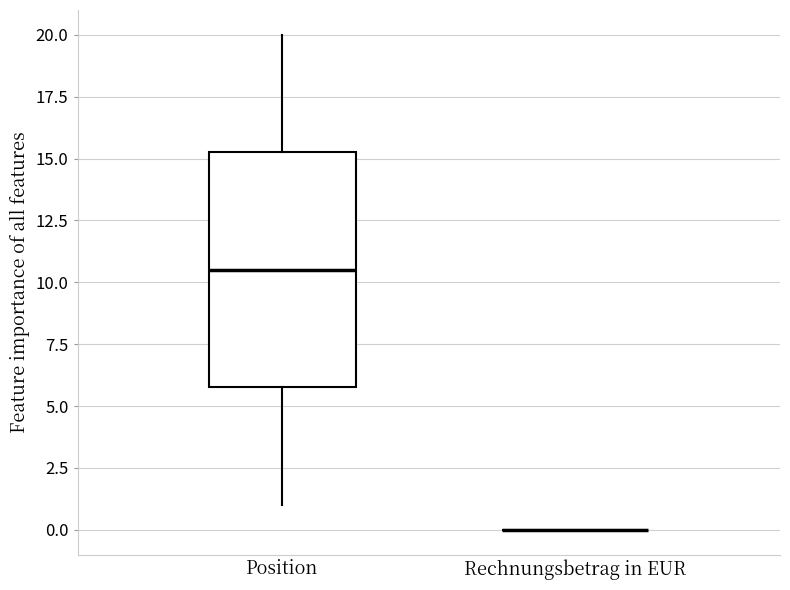

Reading left to right, transcribe this box plot: for each box, give where its median line is, the range the box spans, and where its two whiskers end, as read against the y-axis. The values are not printed on the chart, so give them approximately, as read against the axis.

Position: median 10.5, box 6.0 to 15.5, whiskers 1.0 to 20.0
Rechnungsbetrag in EUR: box collapsed to a line at 0.0, whiskers 0.0 to 0.0